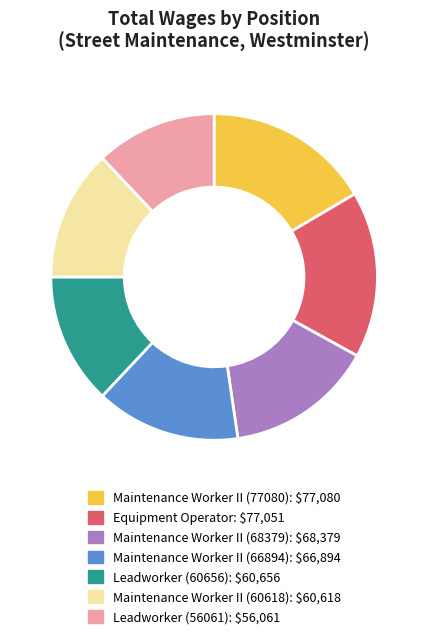

Is it true that Maintenance Worker II (66894) is 14% of the pie?

True